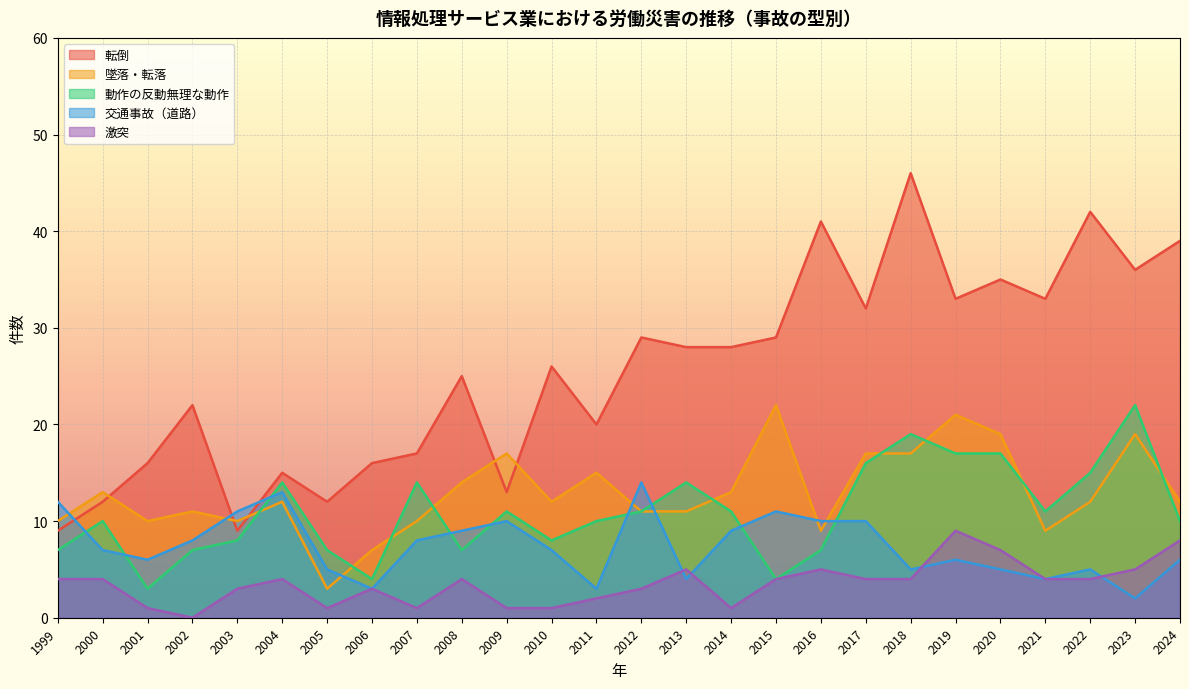

Reading left to right, list all the values displayed in this chart.

転倒: 9	12	16	22	9	15	12	16	17	25	13	26	20	29	28	28	29	41	32	46	33	35	33	42	36	39
墜落・転落: 10	13	10	11	10	12	3	7	10	14	17	12	15	11	11	13	22	9	17	17	21	19	9	12	19	12
動作の反動無理な動作: 7	10	3	7	8	14	7	4	14	7	11	8	10	11	14	11	4	7	16	19	17	17	11	15	22	10
交通事故（道路）: 12	7	6	8	11	13	5	3	8	9	10	7	3	14	4	9	11	10	10	5	6	5	4	5	2	6
激突: 4	4	1	0	3	4	1	3	1	4	1	1	2	3	5	1	4	5	4	4	9	7	4	4	5	8